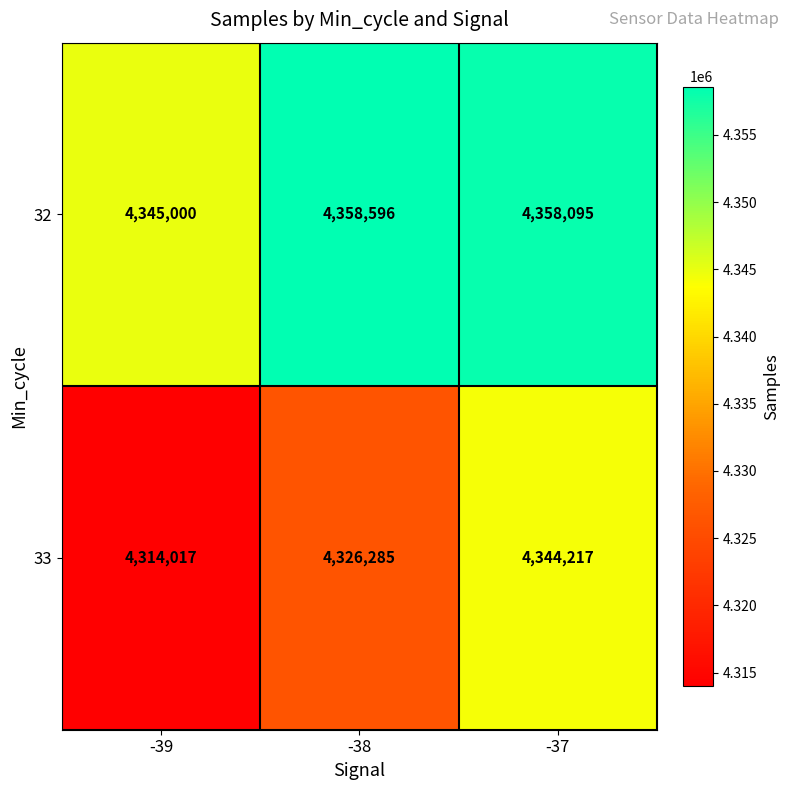

What is the difference between the 32 values at -39 and -37?

13095